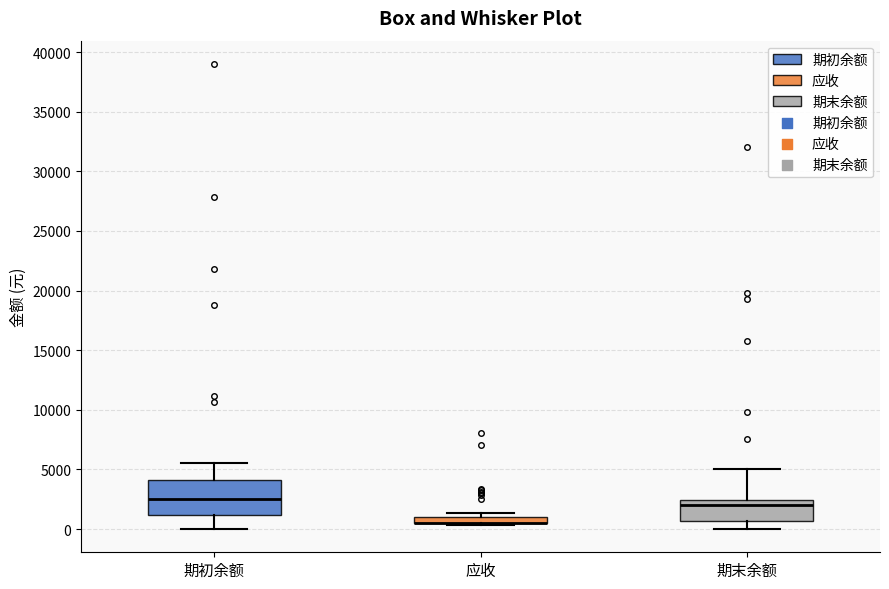

Where does the median line of the box for 期初余额 sit on the y-axis? The values are not printed on the chart, so give them approximately, as read against the axis.

2500